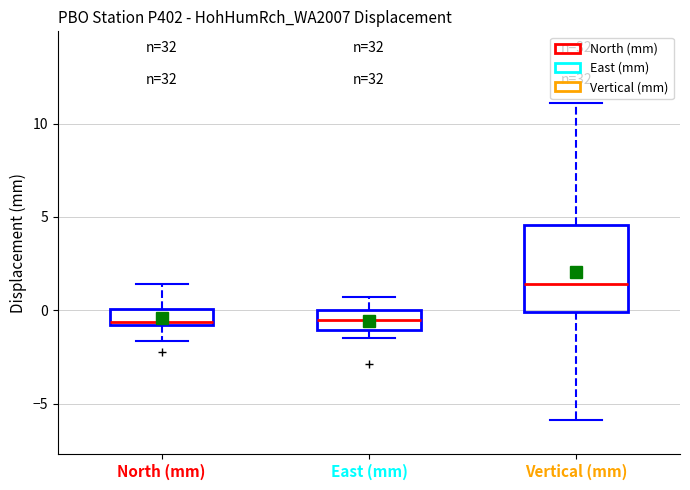

Reading left to right, transcribe this box plot: for each box, give where its median line is, the range the box spans, and where its two whiskers end, as read against the y-axis. The values are not printed on the chart, so give them approximately, as read against the axis.

North (mm): median -0.5, box -1.0 to 0.0, whiskers -1.5 to 1.5
East (mm): median -0.5, box -1.0 to 0.0, whiskers -1.5 to 0.5
Vertical (mm): median 1.5, box 0.0 to 4.5, whiskers -6.0 to 11.0